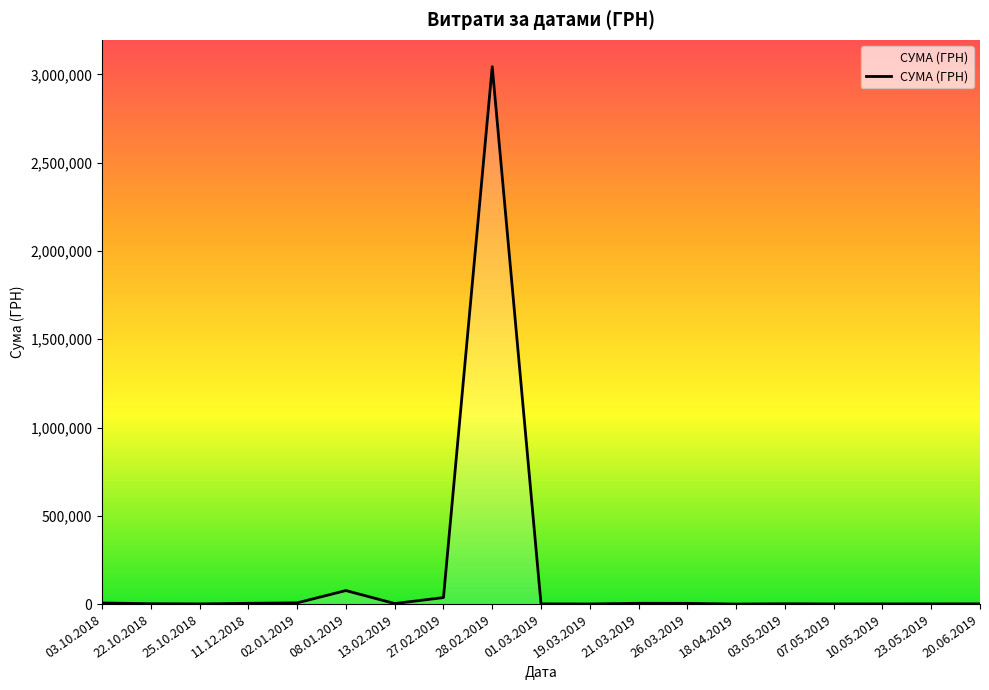

What is the ratio of the value at 21.03.2019 to the value at 03.05.2019?

2.5